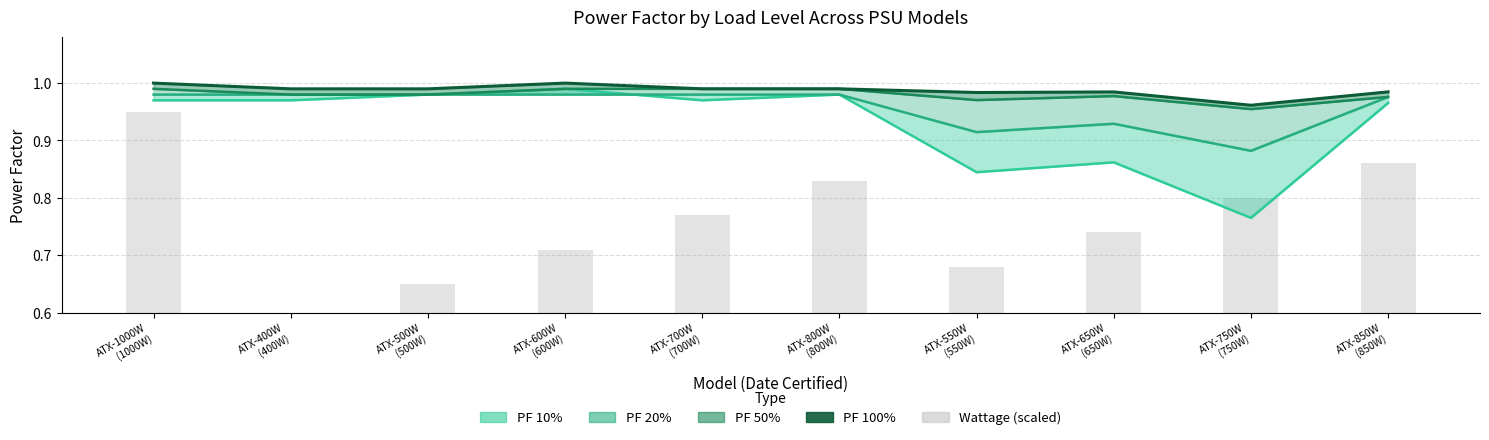

What is the average value of the Wattage (scaled) series?

0.8